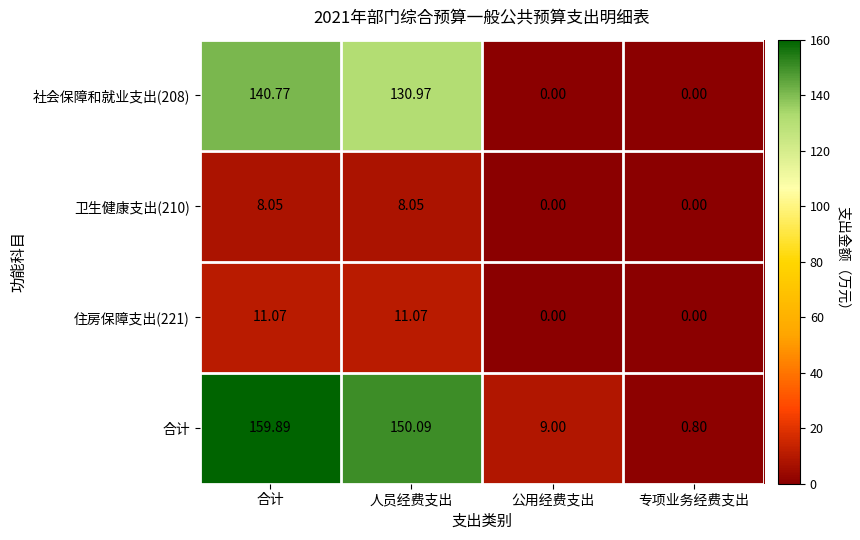

Which series has the largest range (max minus min)?

合计